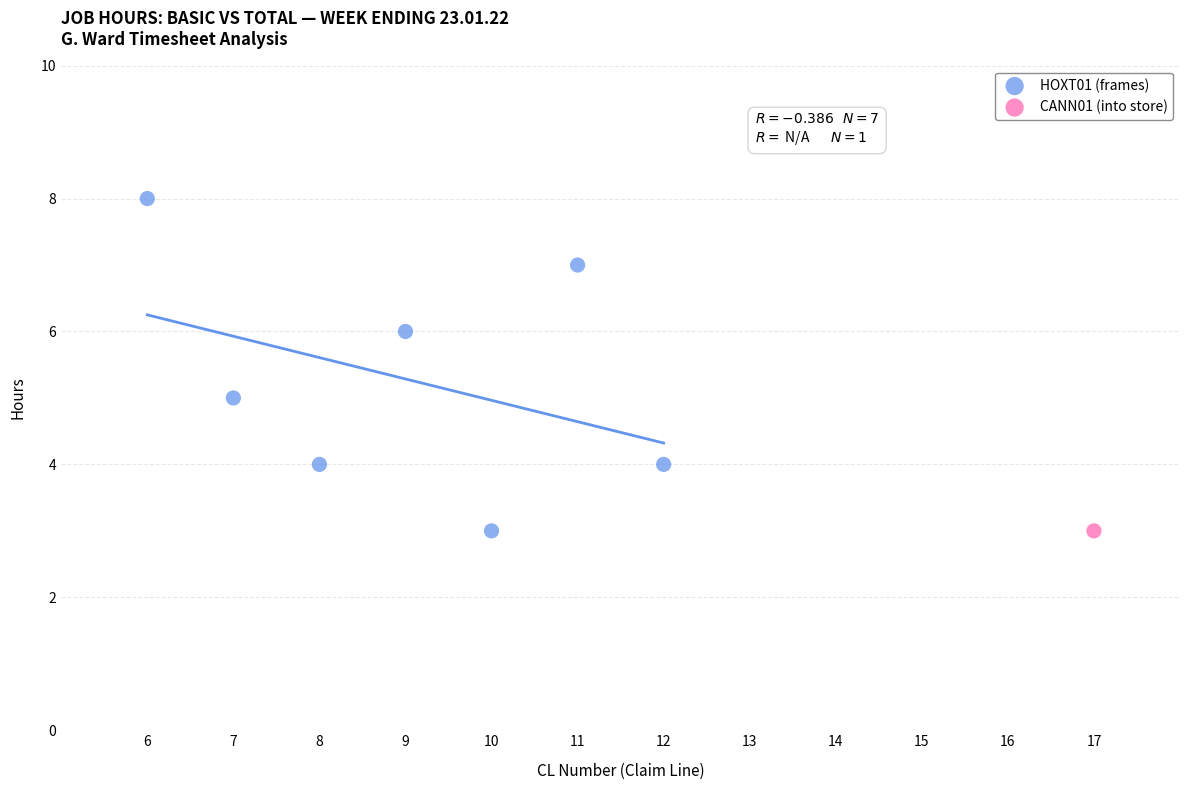

What are all the series names shown in the legend?

HOXT01 (frames), CANN01 (into store)